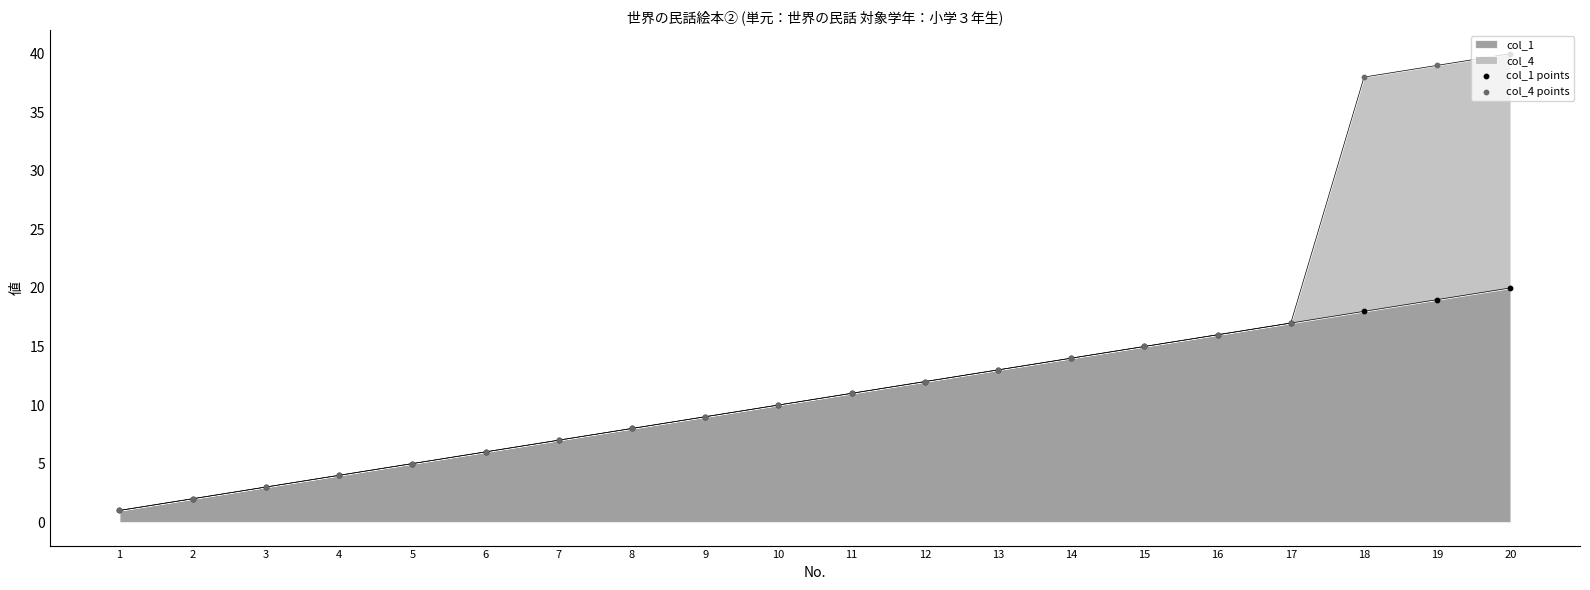

Which series has the largest total across all categories?

col_4 points